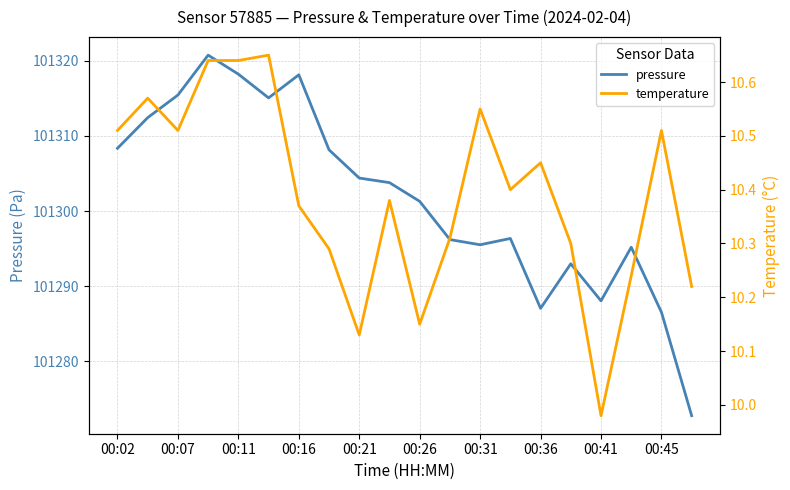

Is it true that pressure equals 33897.3 at 00:07?

False